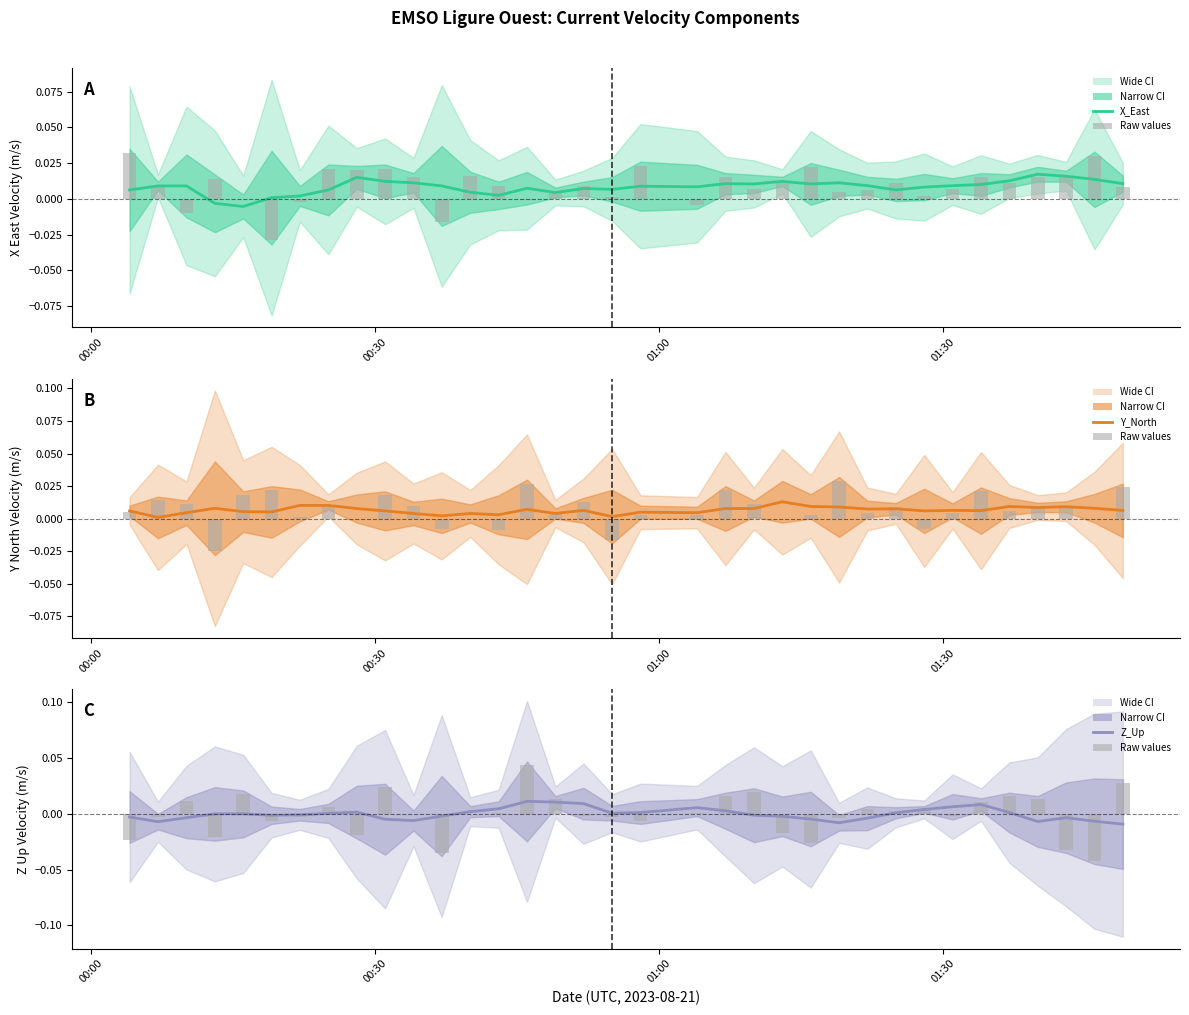

Which series has the widest spread of values?

Z_Up (raw)